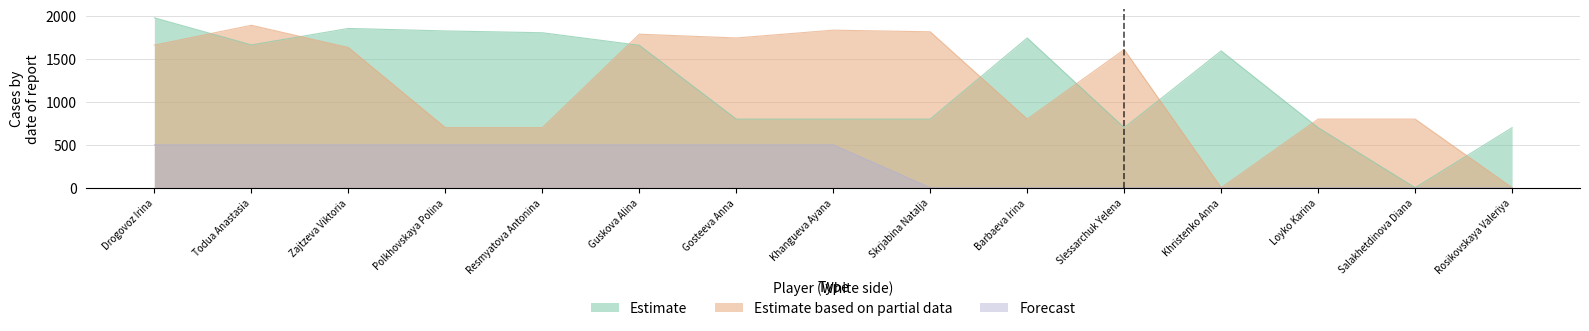

How many values in Forecast are above zero?

8